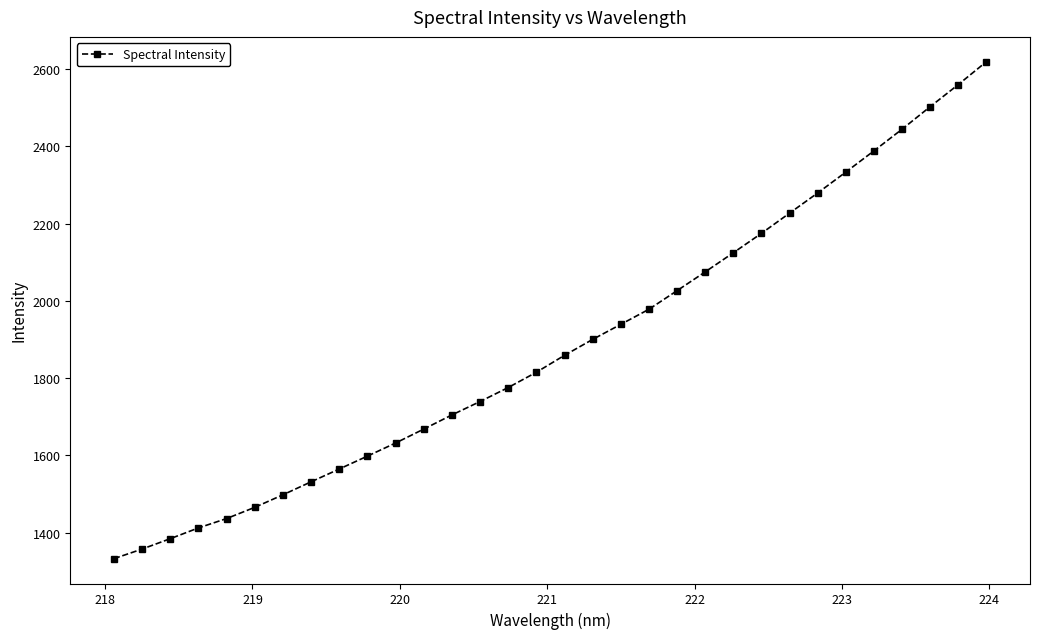

What is the value of the 21st point from the left?

2026.2